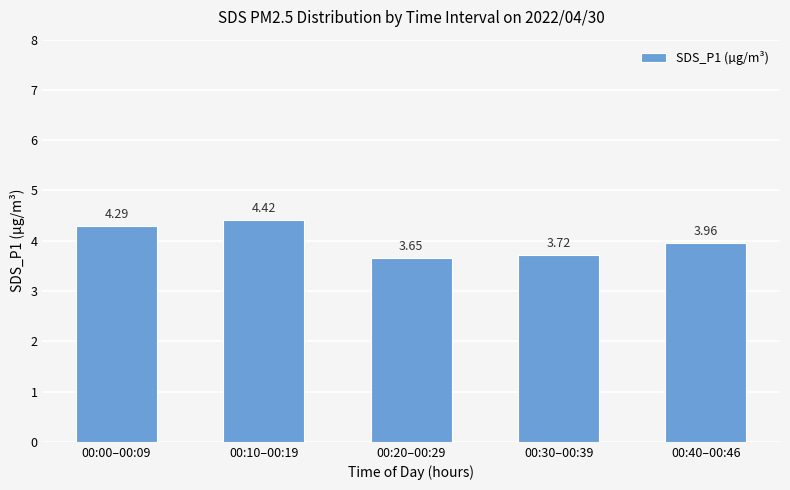

What is the label of the 2nd bar from the left?

00:10–00:19